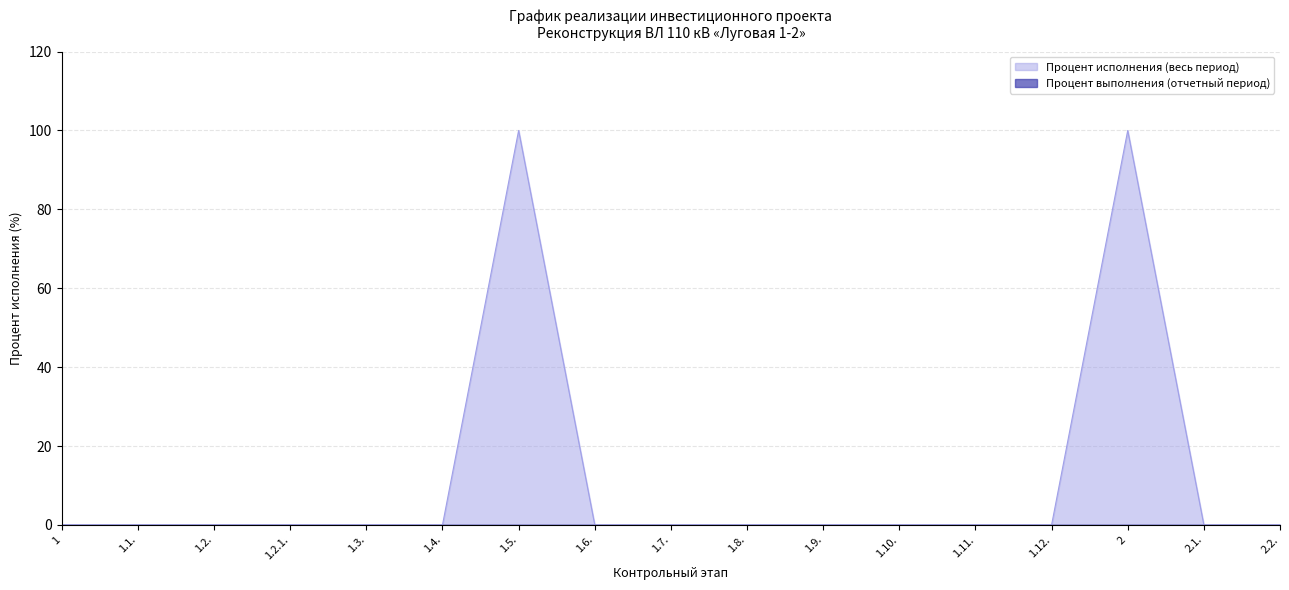

What is the label of the 12th point from the right?

1.4.